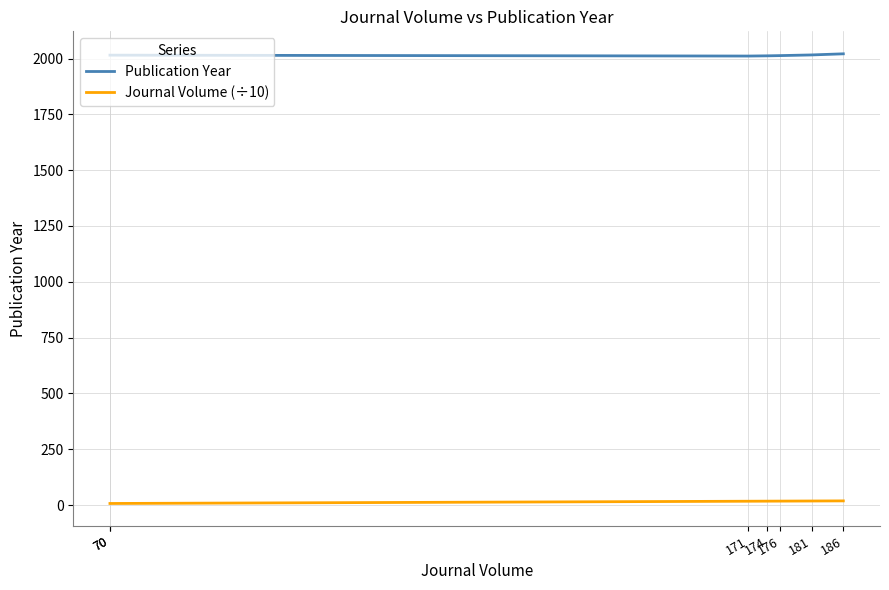

Where is Journal Volume (÷10) nearest to the value 12?

70